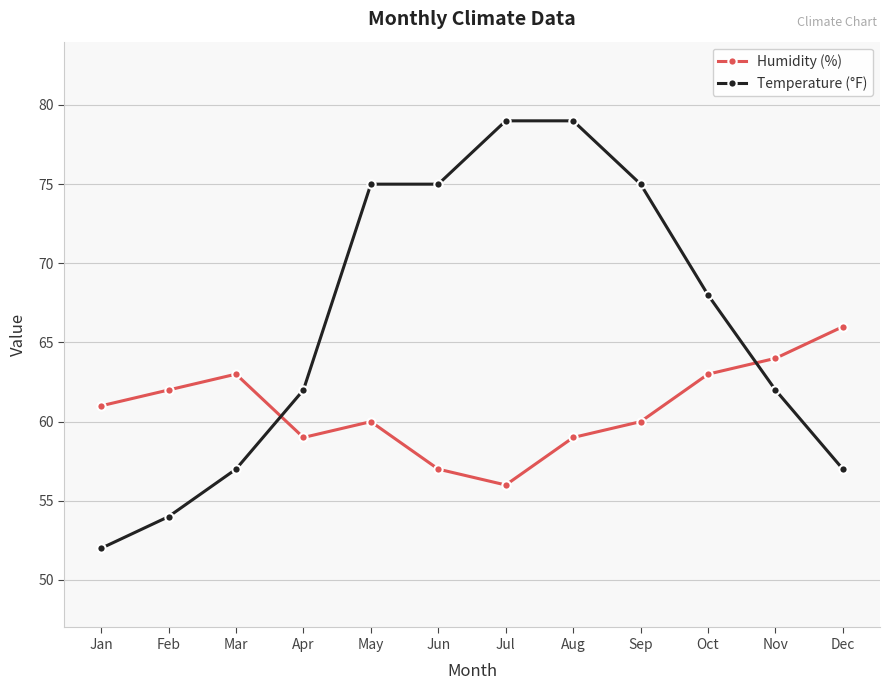

The Humidity (%) series shows 60 at Sep. True or false?

True